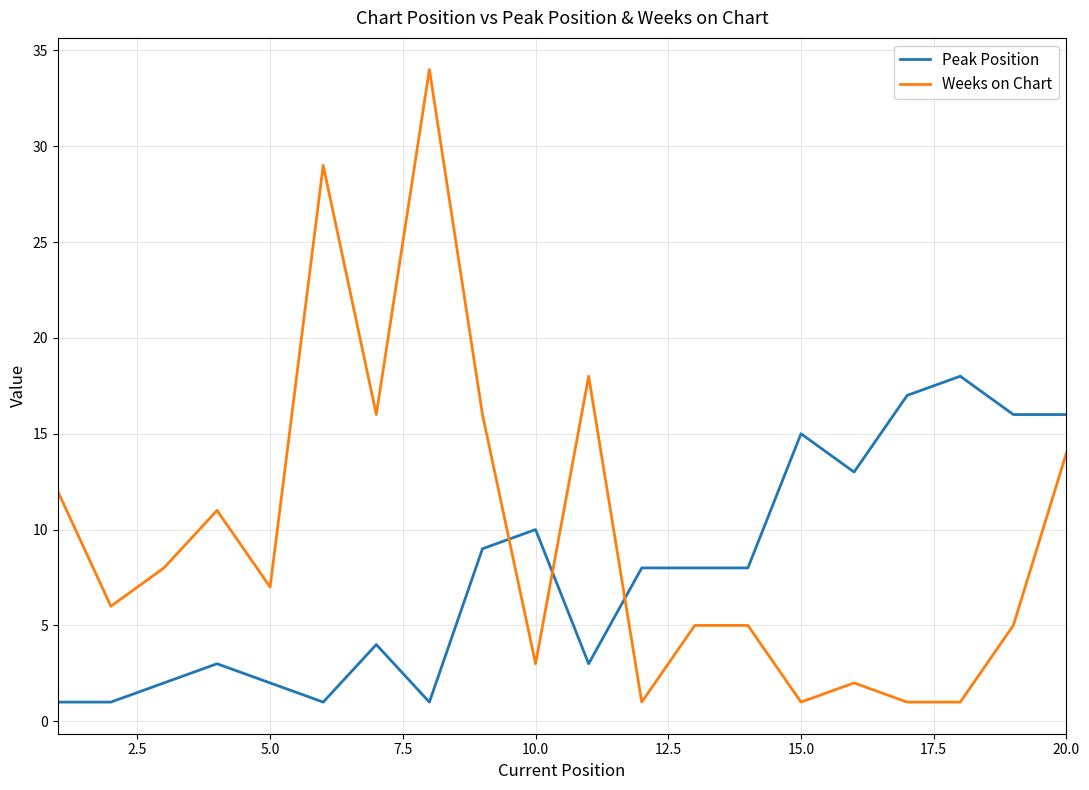

Which series has the largest total across all categories?

Weeks on Chart